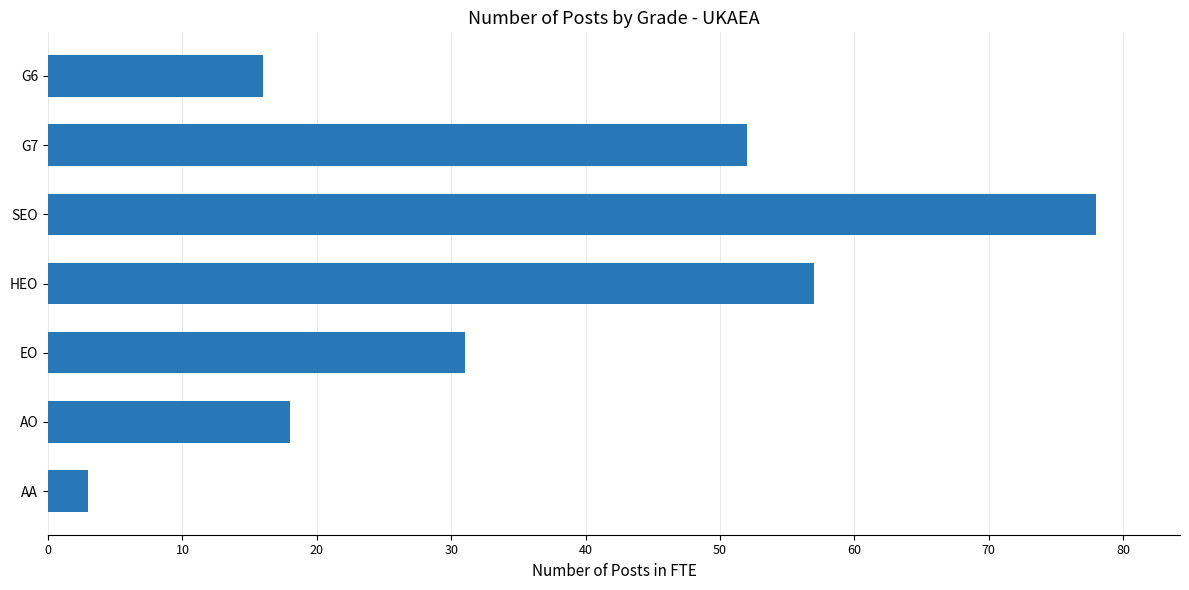

True or false: the data shows 74 at G7.

False